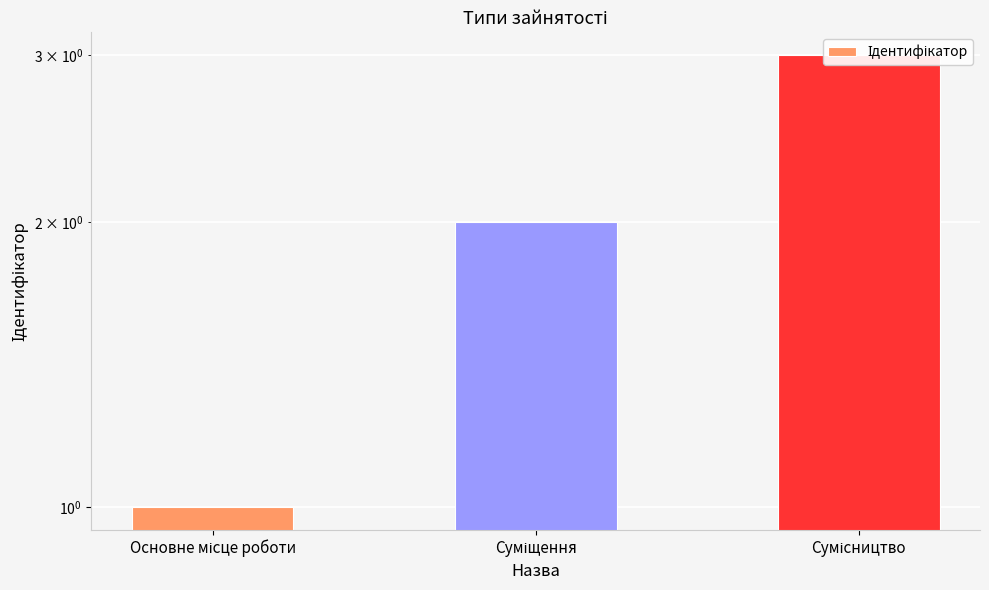

Approximately how many times larger is the value at Суміщення compared to Основне місце роботи?

2.0